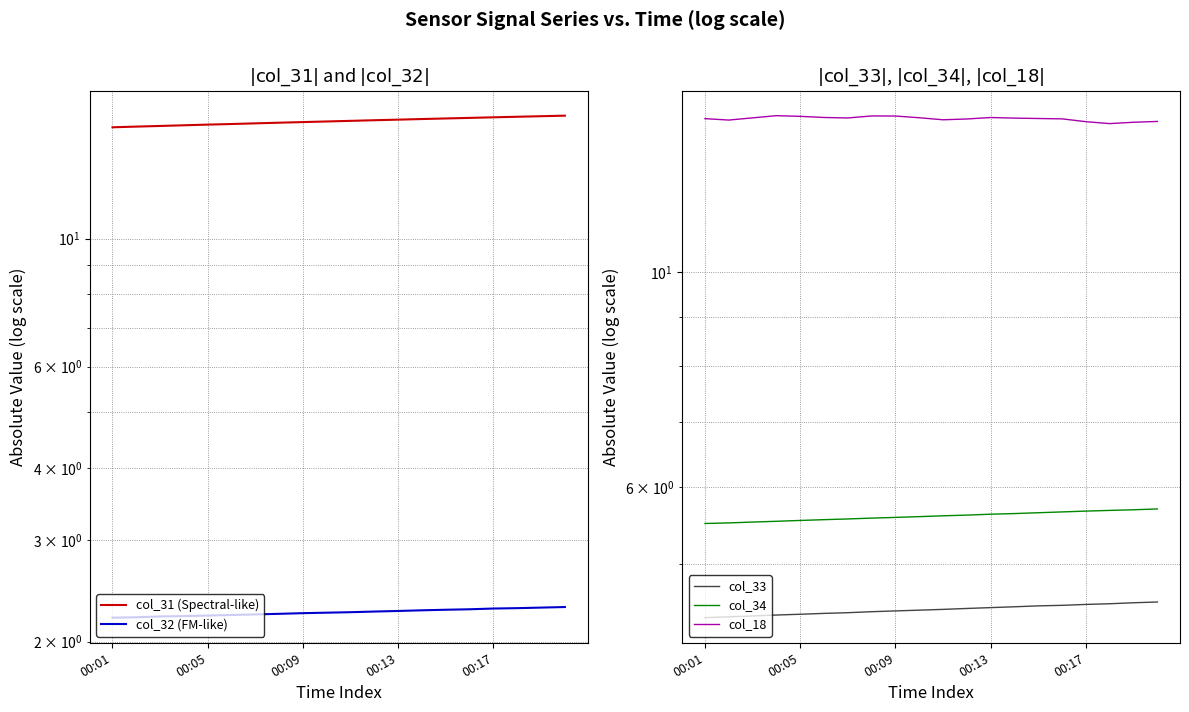

Is it true that col_33 equals 4.5 at 00:09?

True